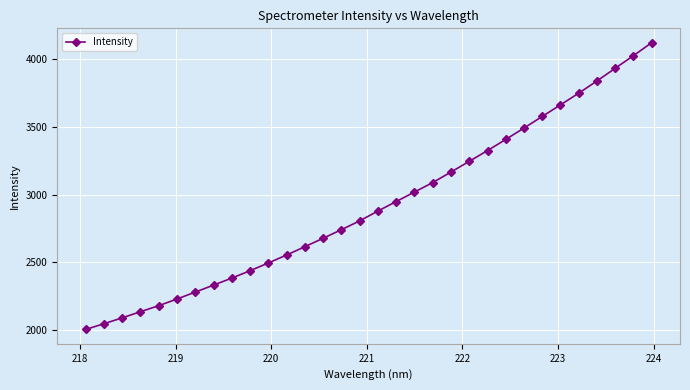

Reading right to left, extract all data points from this chart.

4124.3	4028.2	3934.9	3840.9	3750.5	3663.9	3578.1	3492.2	3407.9	3325.5	3245.9	3166.6	3088.6	3018.6	2948.2	2878.0	2805.3	2740.0	2676.5	2614.0	2552.4	2493.4	2436.2	2381.5	2329.5	2277.8	2226.7	2177.2	2132.7	2086.9	2043.6	2001.2